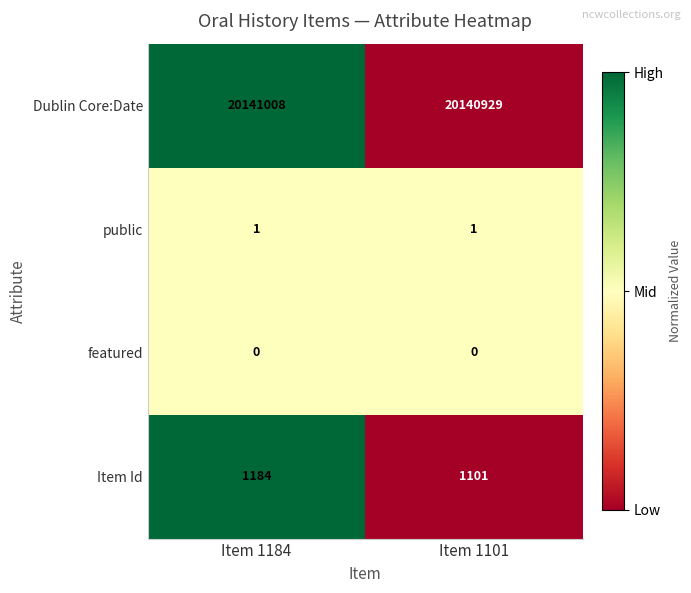

Which series changed the most between Item 1184 and Item 1101?

Item Id